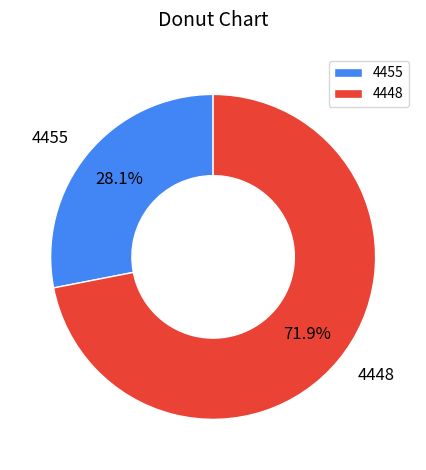

Between 4455 and 4448, which is larger?

4448